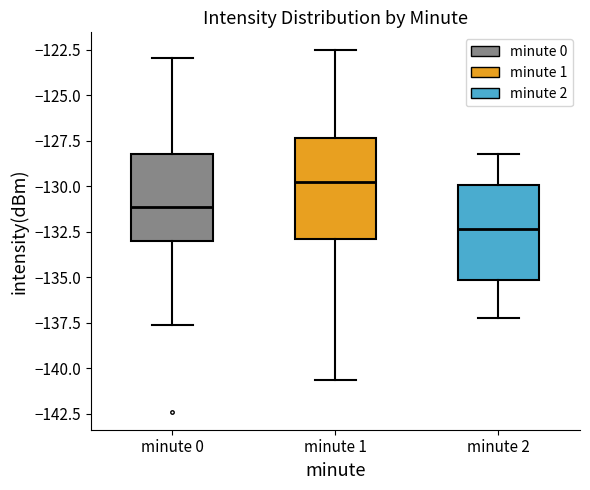

Reading left to right, transcribe this box plot: for each box, give where its median line is, the range the box spans, and where its two whiskers end, as read against the y-axis. The values are not printed on the chart, so give them approximately, as read against the axis.

minute 0: median -131.0, box -133.0 to -128.5, whiskers -137.5 to -123.0
minute 1: median -130.0, box -133.0 to -127.5, whiskers -140.5 to -122.5
minute 2: median -132.5, box -135.0 to -130.0, whiskers -137.0 to -128.0